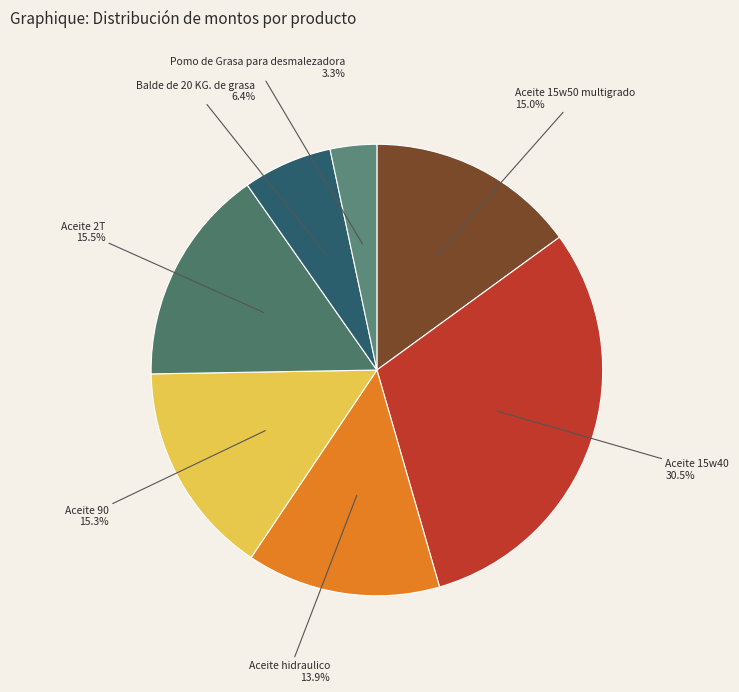

Does Aceite 15w50 multigrado account for over 50% of the chart?

No